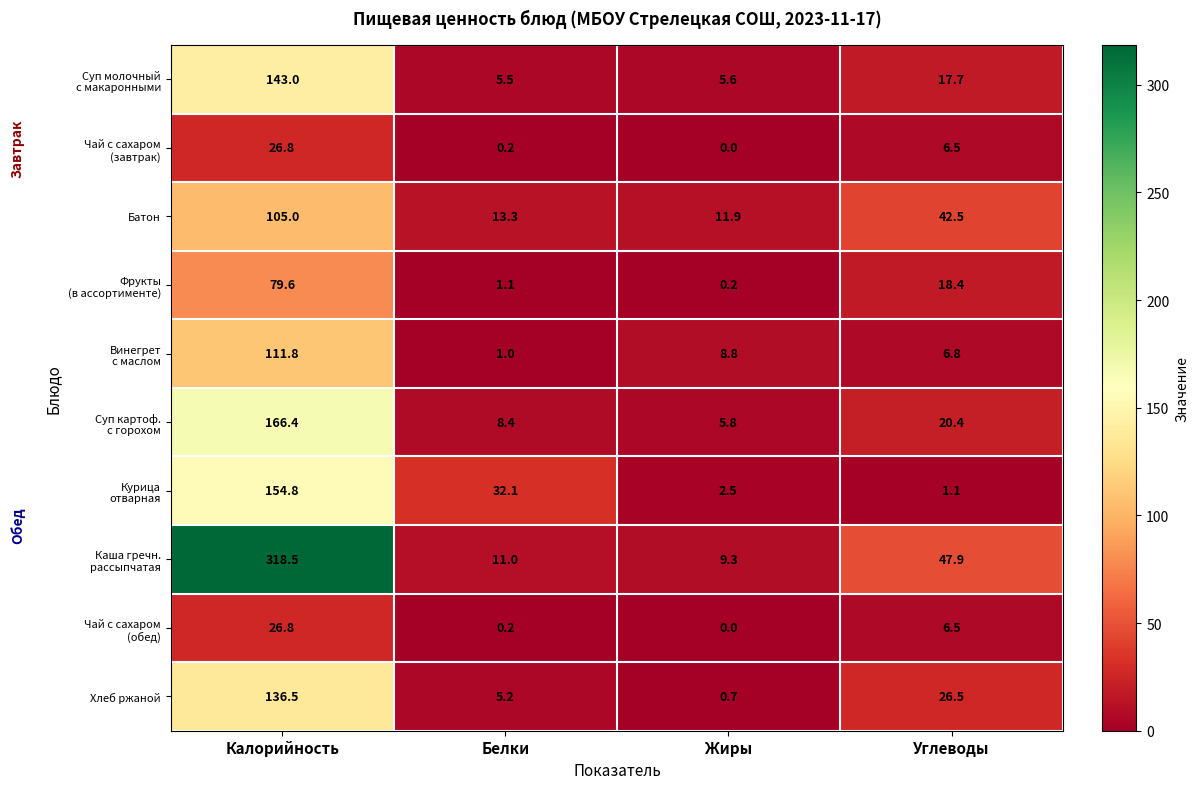

What is the difference between the highest and lowest values at Жиры?

11.9